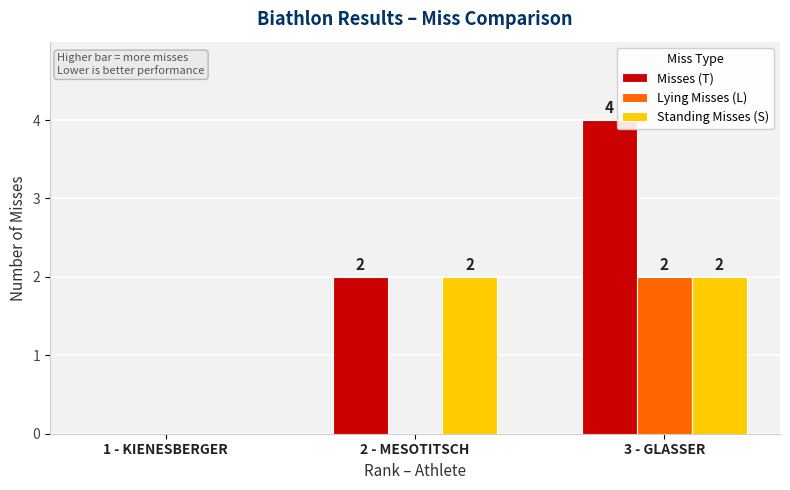

At which category is the sum across all series the highest?

3 - GLASSER